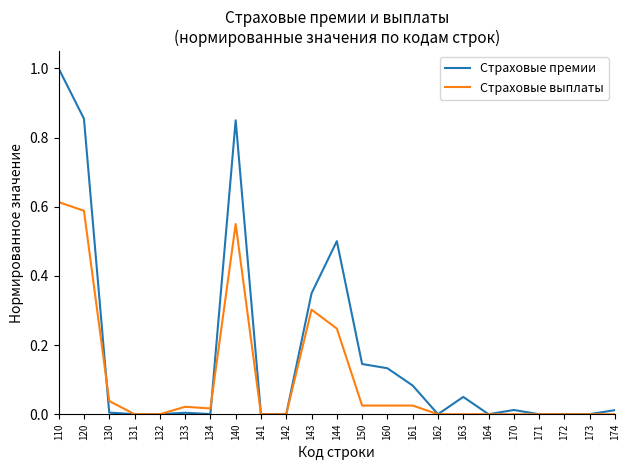

The Страховые выплаты series shows 0.0 at 161. True or false?

True